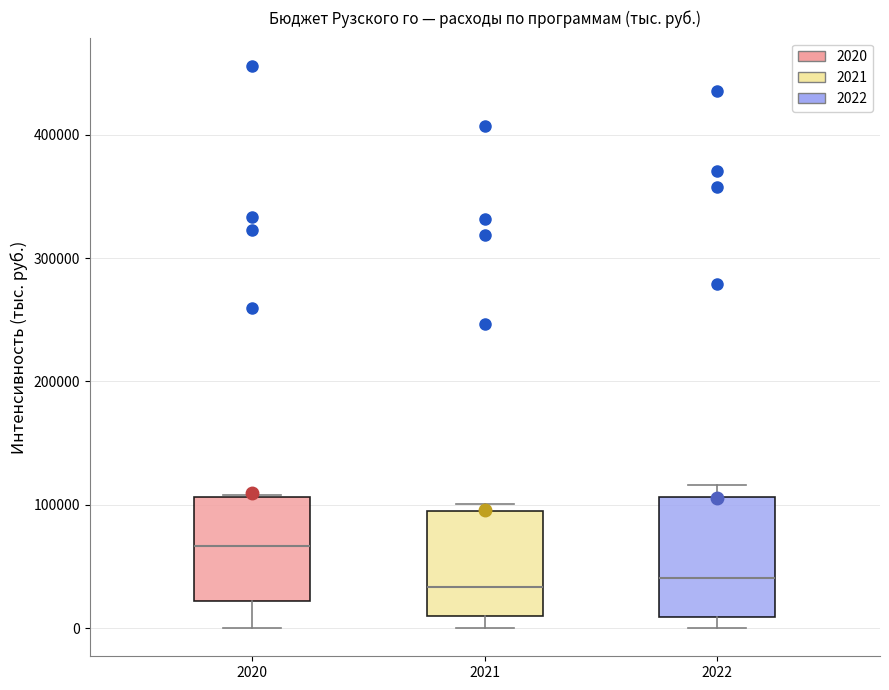

Which box is the tallest, from its lower edge to its upper edge?

2022